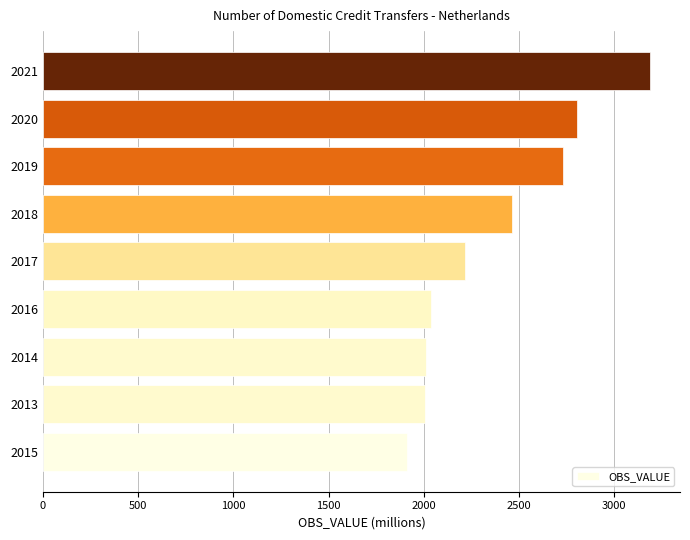

What is the sum of all values?

21376.2